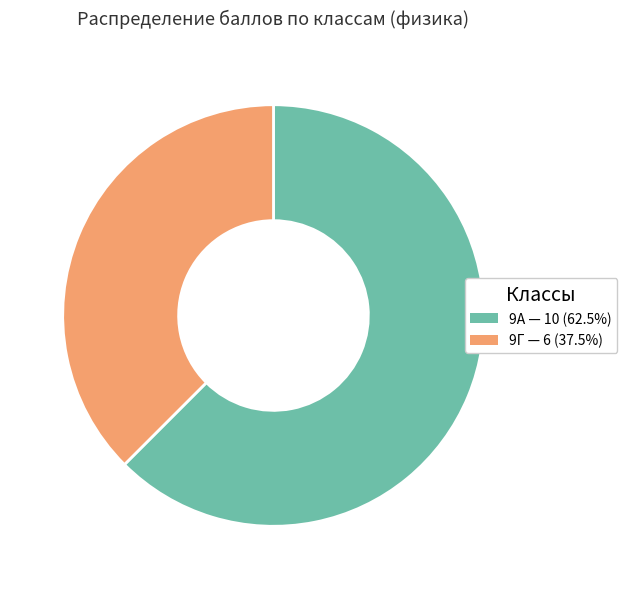

Is there any slice that represents more than half of the pie?

Yes